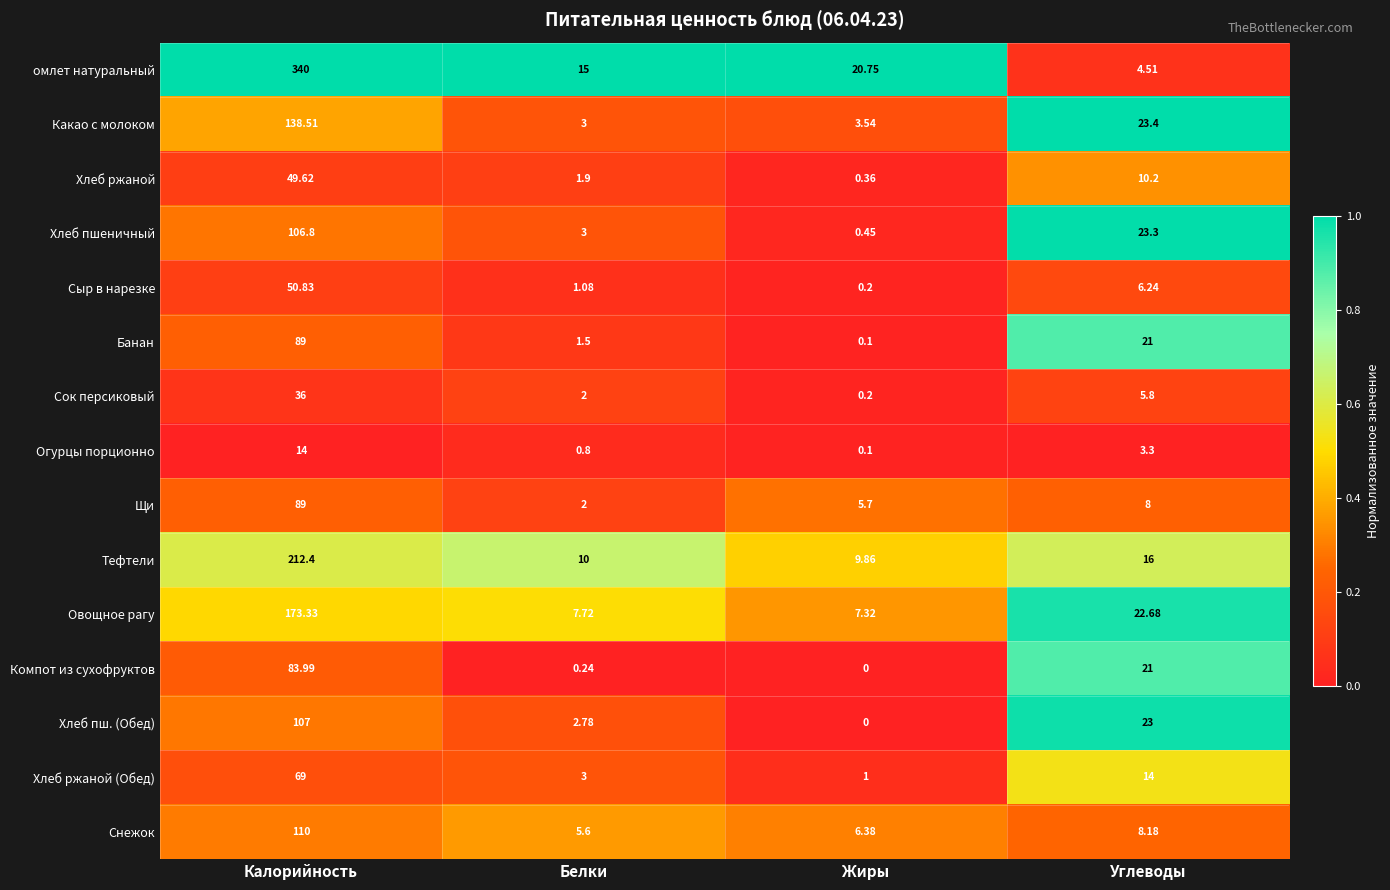

Where is Банан nearest to the value 44?

Углеводы